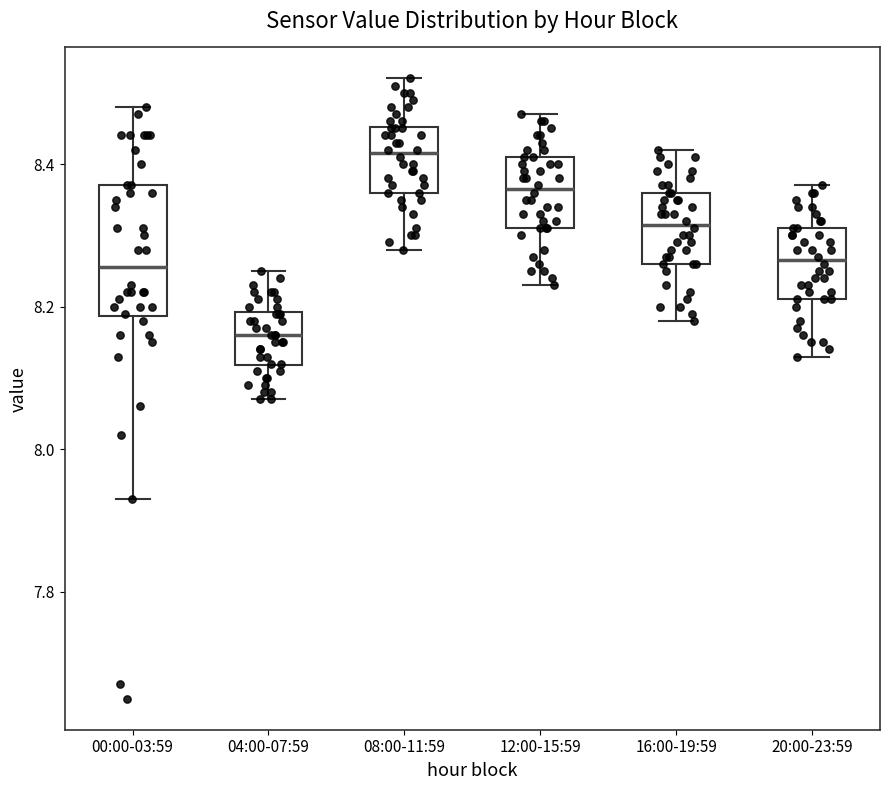

Which box has the highest median line?

08:00-11:59